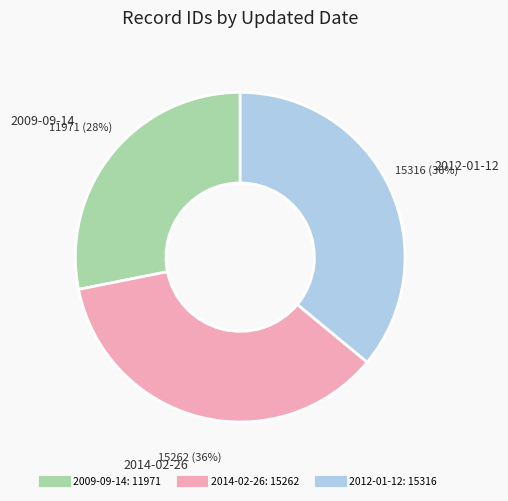

Combined, do 2009-09-14 and 2014-02-26 account for over 50%?

Yes